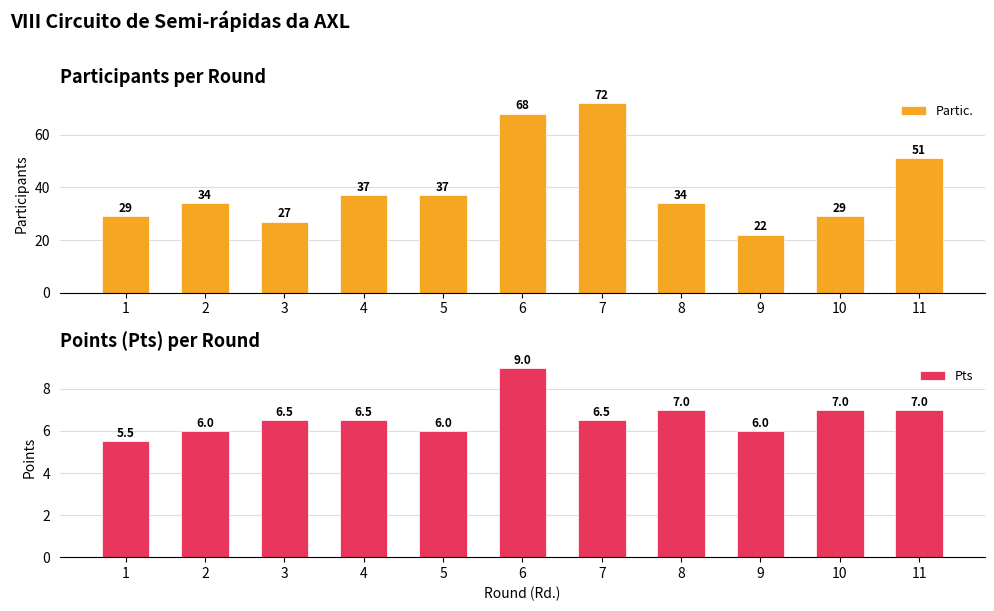

At which category is the sum across all series the highest?

7